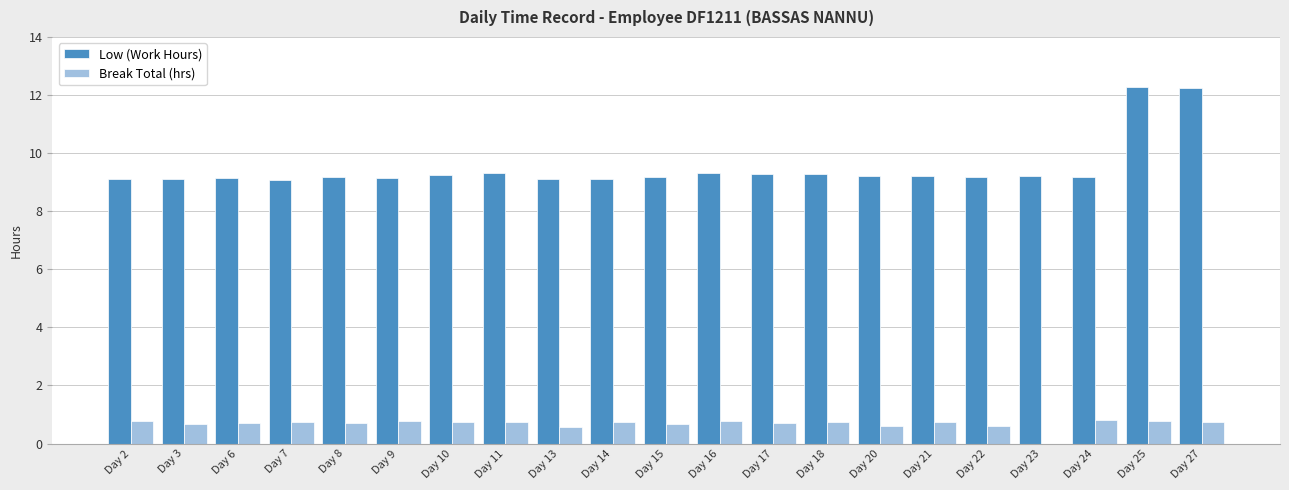

What is the highest value of the Low (Work Hours) series?

12.3